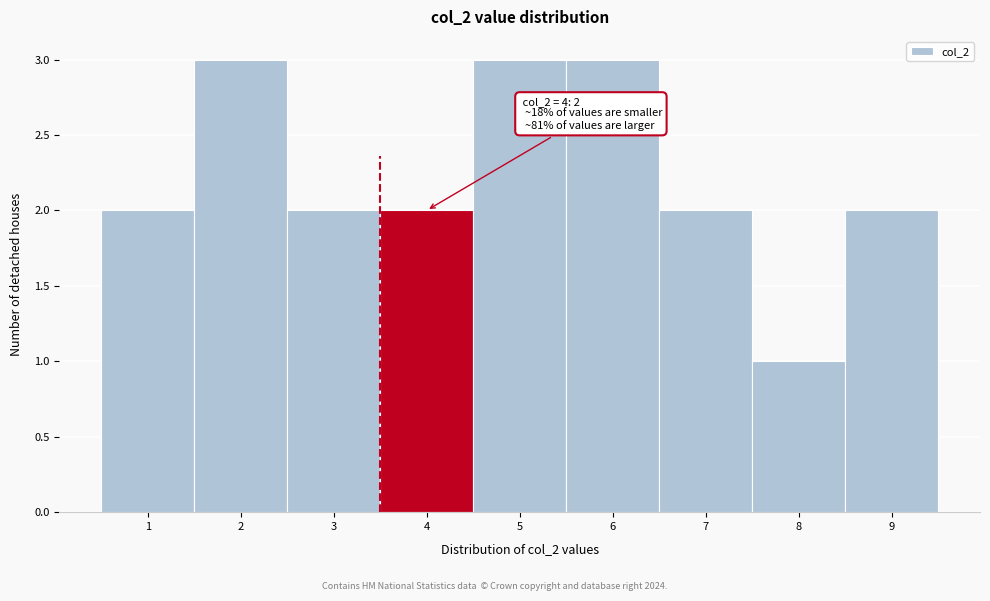

Reading left to right, list all the values displayed in this chart.

2	3	2	2	3	3	2	1	2